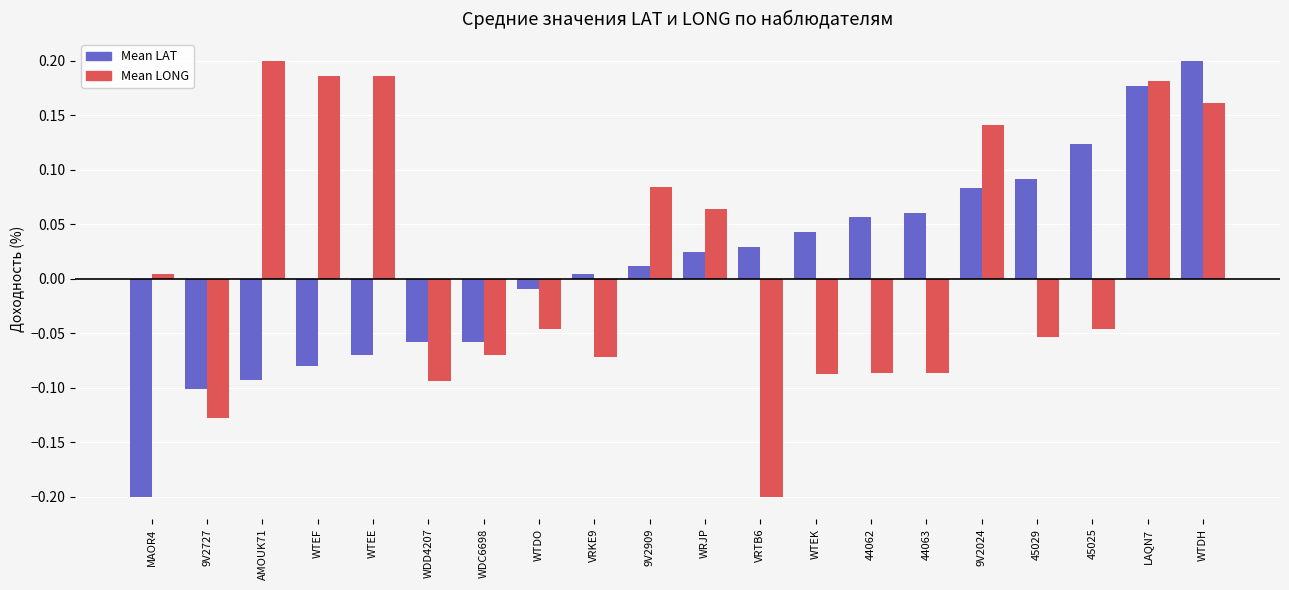

What is the difference between the maximum and minimum values in the Mean LAT series?

0.4